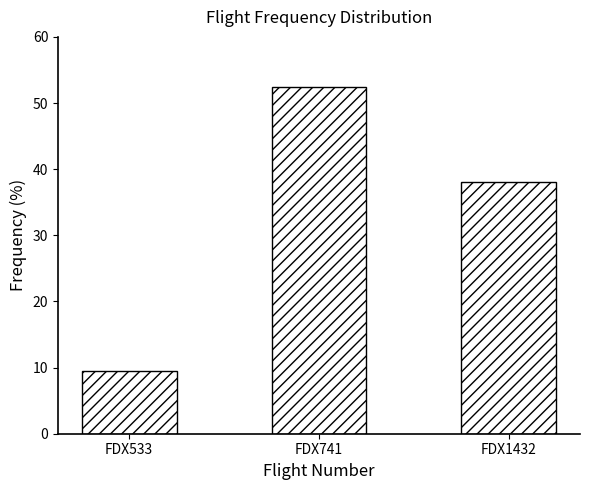

Reading left to right, what are all the values shown in this chart?

FDX533=9.5	FDX741=52.4	FDX1432=38.1